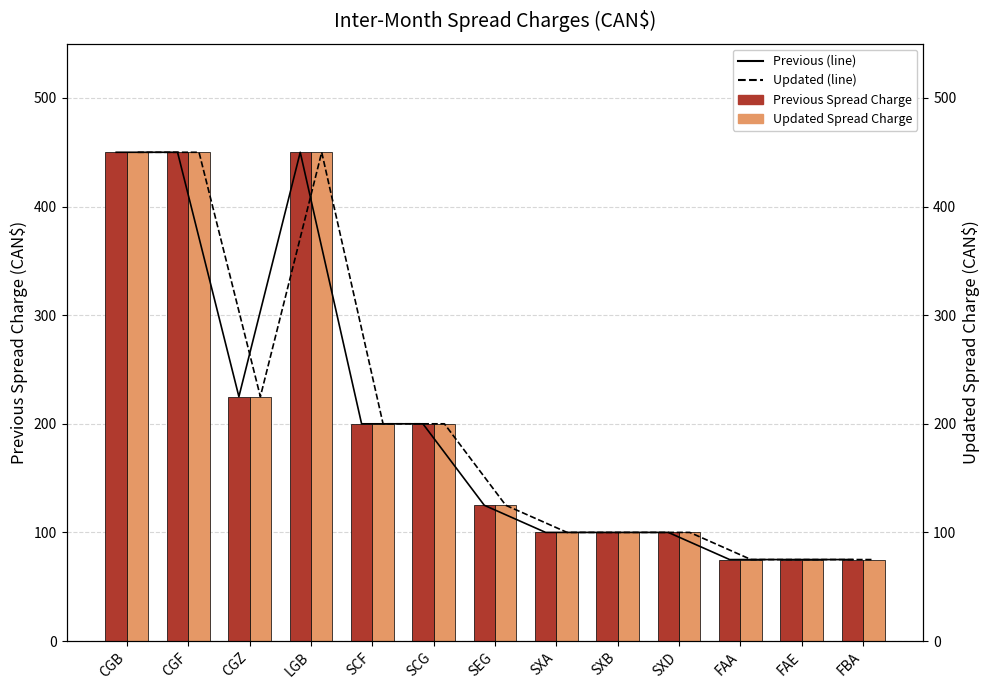

The Updated Spread Charge series shows 101 at FBA. True or false?

False